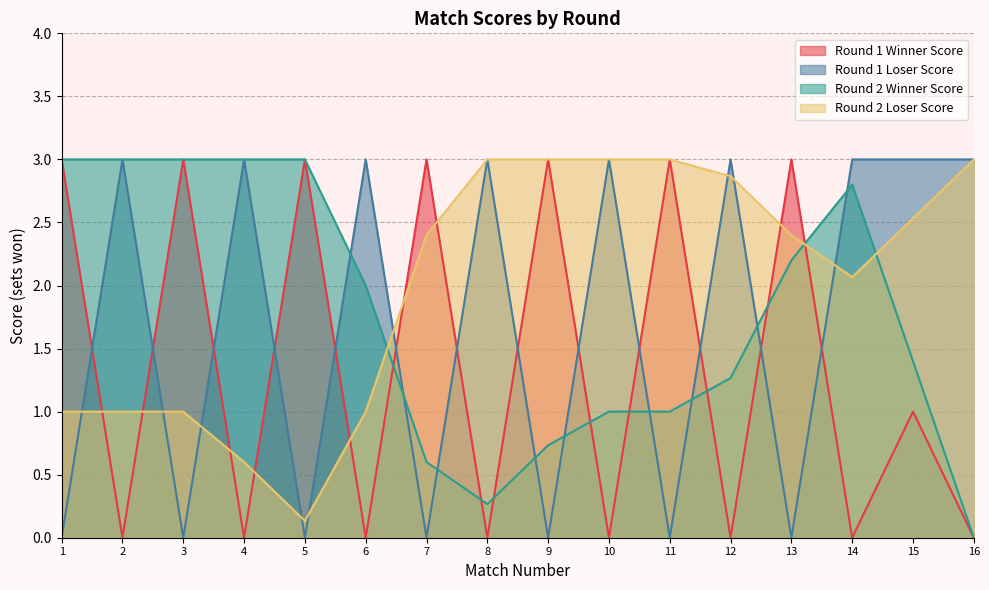

What is the difference between the maximum and minimum values in the Round 1 Loser Score series?

3.0